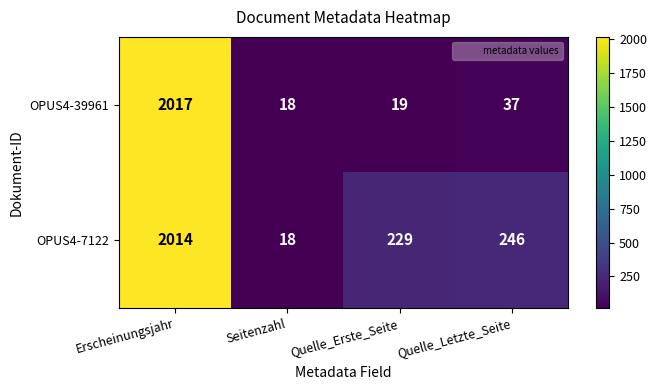

How many series are shown in this chart?

2